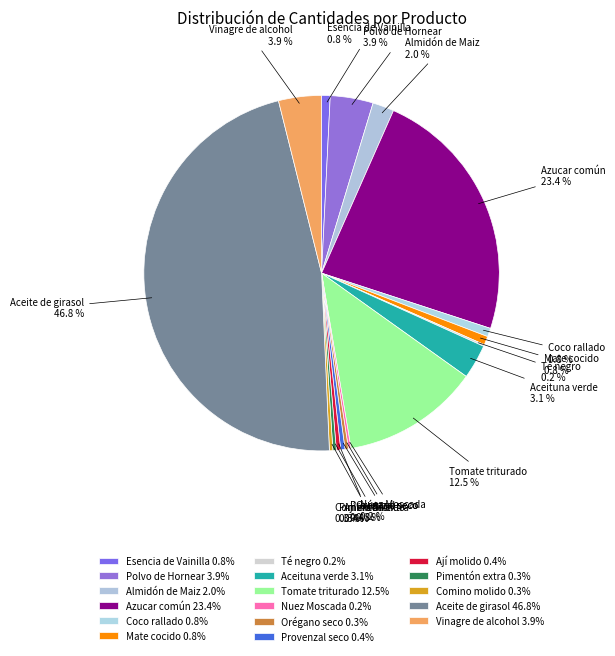

How much of the chart is everything except Almidón de Maiz?

98.0%